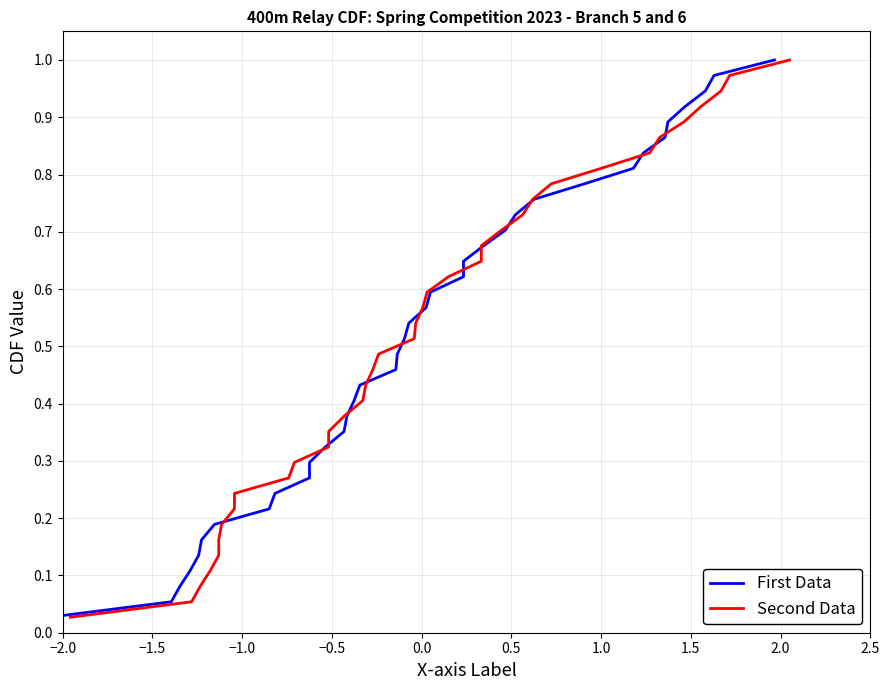

The Second Data series shows 1.5 at 32. True or false?

False